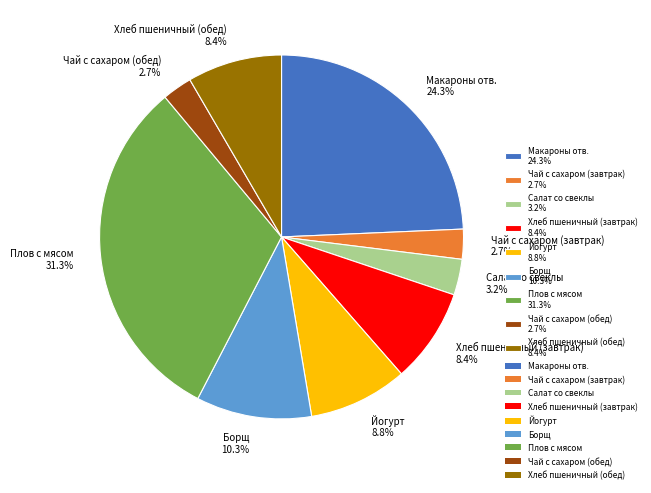

What percentage is the Чай с сахаром (обед) slice, to the nearest percent?

3%